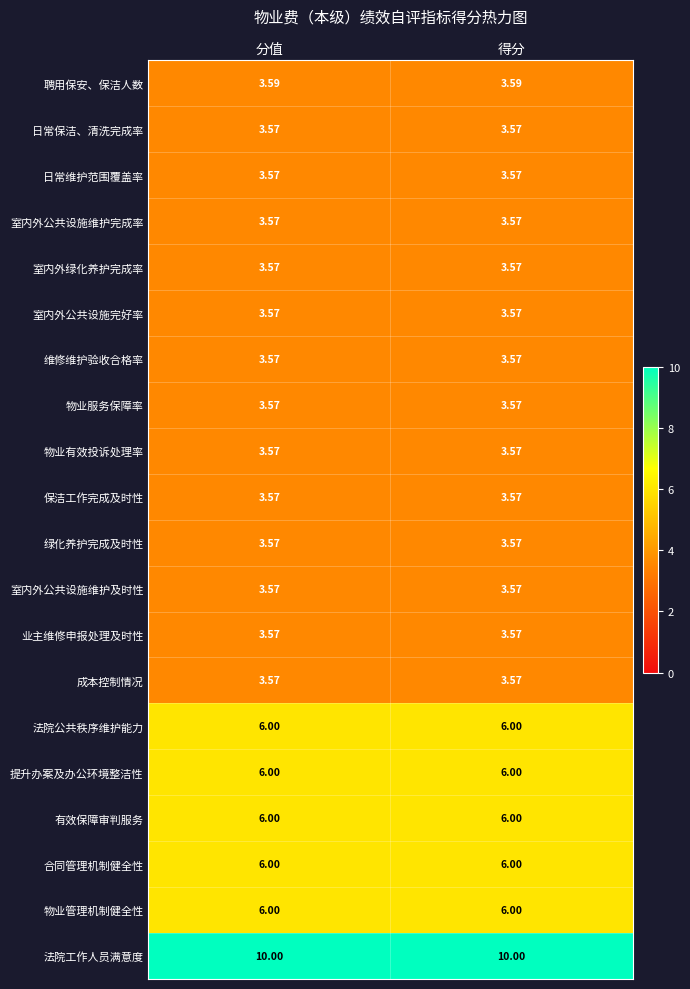

Which series has the largest total across all categories?

法院工作人员满意度